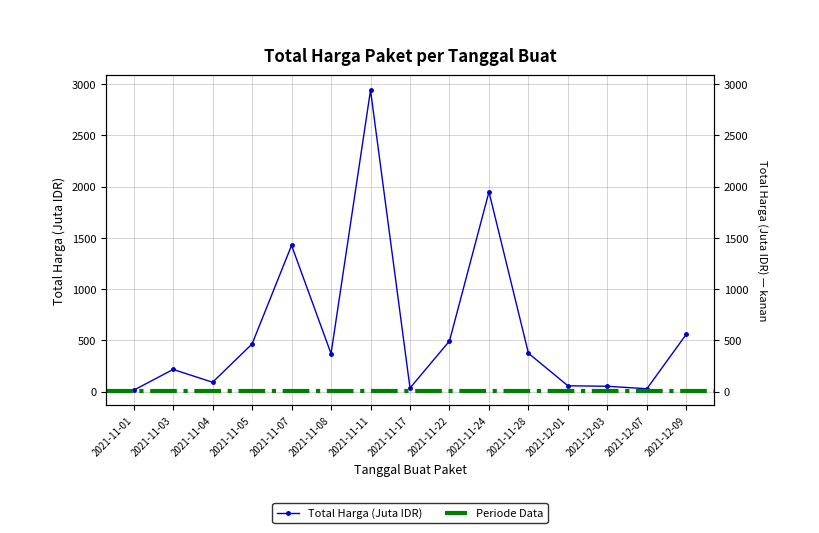

How many points are higher than both their immediate neighbors (excluding endpoints)?

4